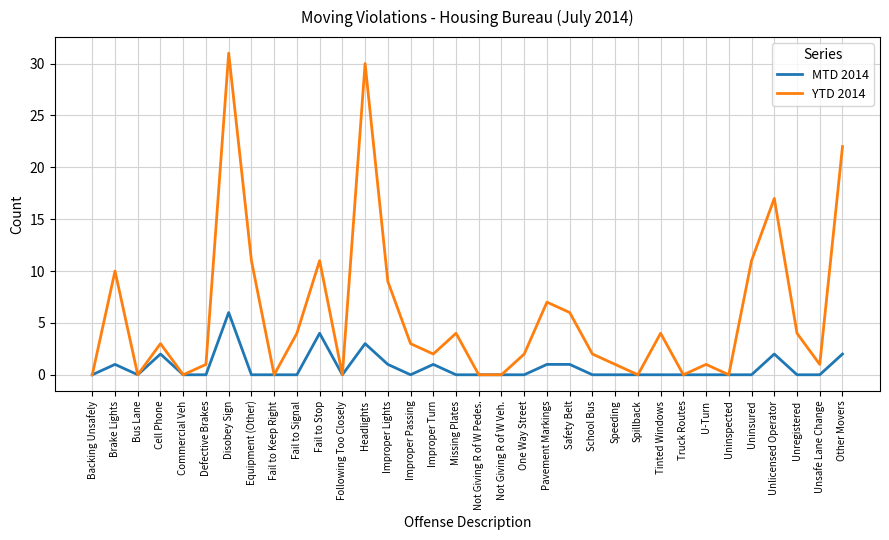

At which label does YTD 2014 reach its peak?

Disobey Sign